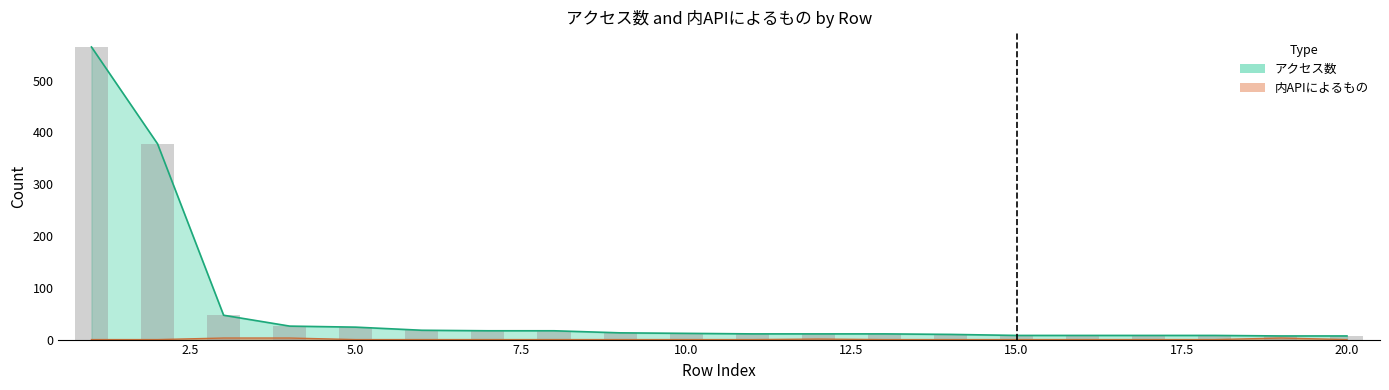

Reading left to right, extract all data points from this chart.

アクセス数: 565	378	47	26	24	18	17	17	13	12	11	11	11	10	8	8	8	8	7	7
内APIによるもの: 0	0	3	3	0	0	0	0	0	0	0	1	0	0	0	0	0	0	3	0